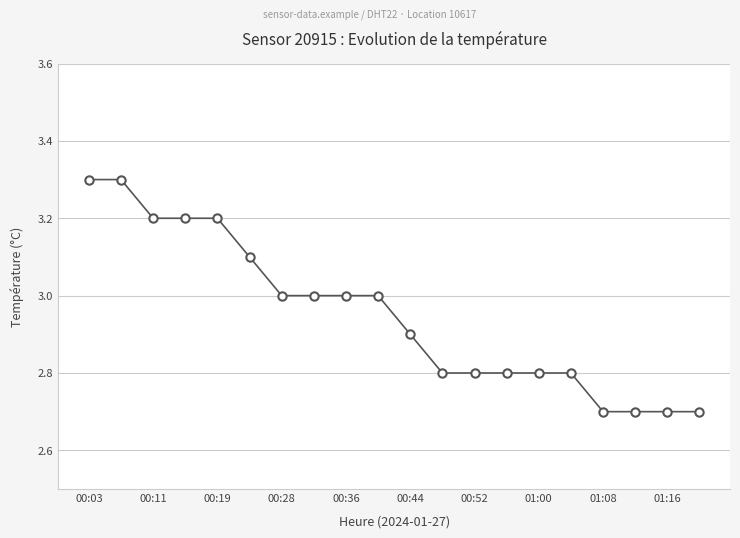

What is the maximum value shown in the chart?

3.3